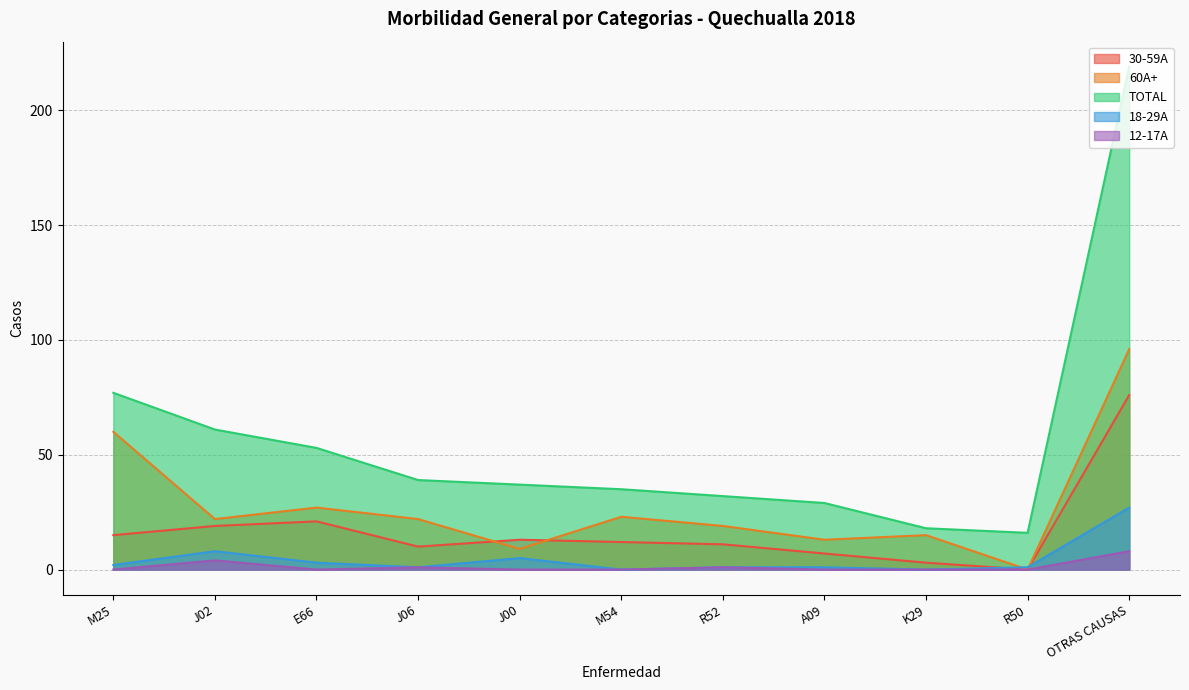

True or false: 12-17A and 60A+ cross at least once.

False